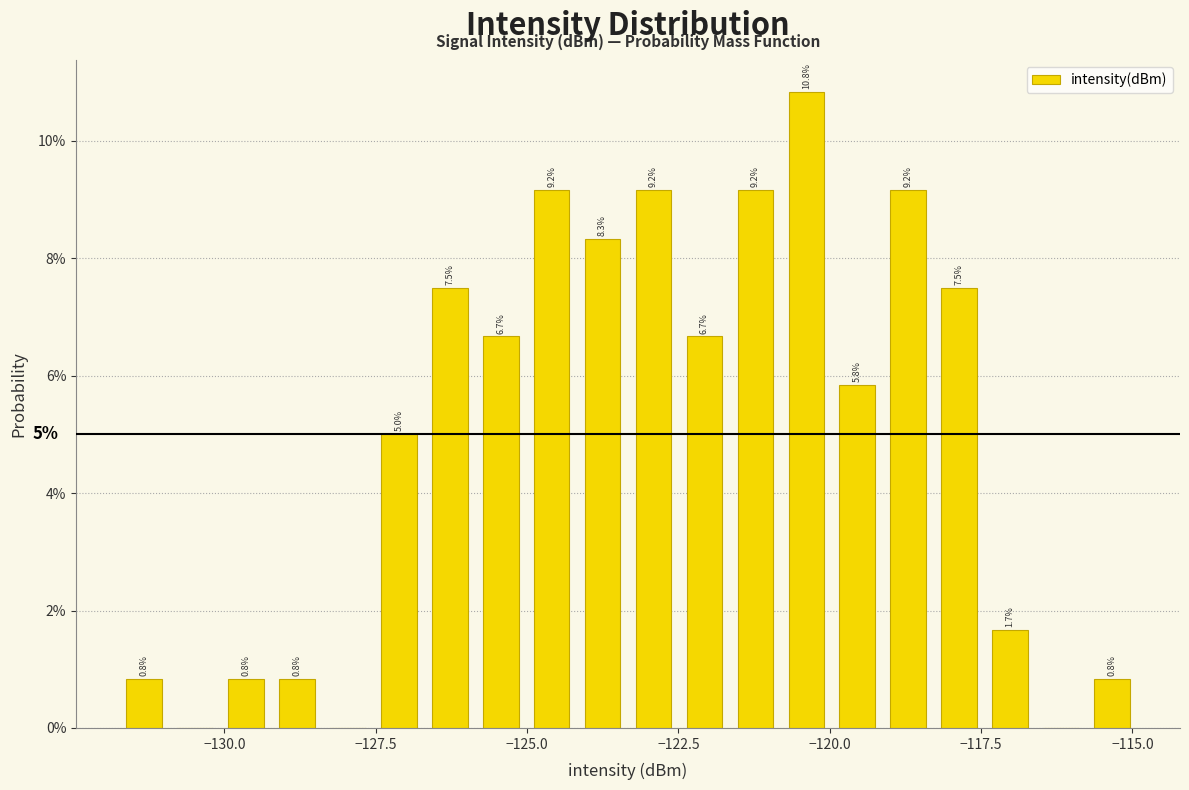

Read against the x-axis, roughly where is the centre of the tallest bar?

-120.5